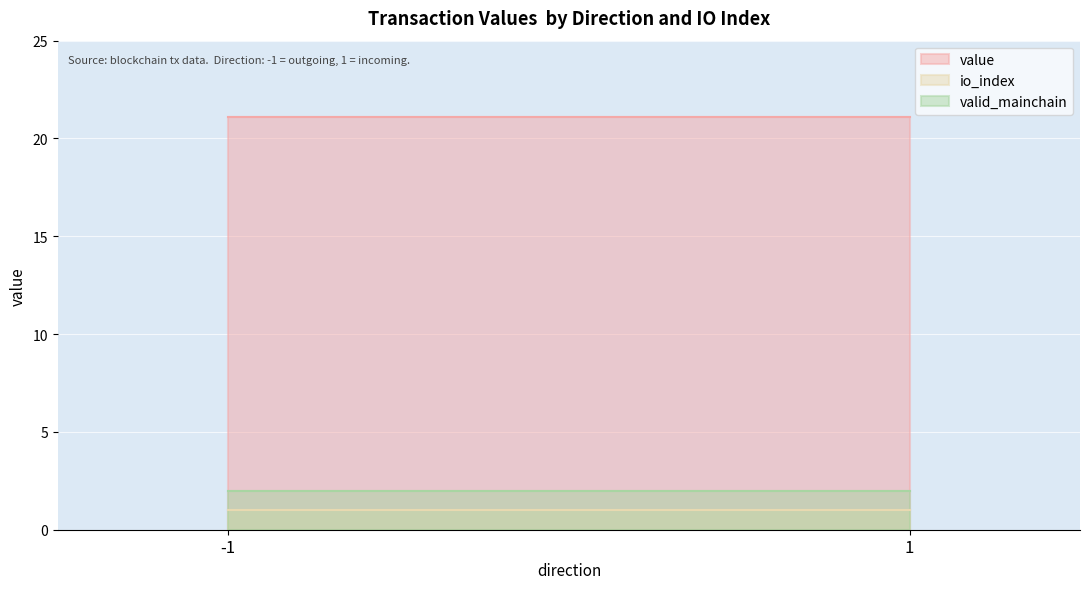

What is the sum of all io_index values?

2.0